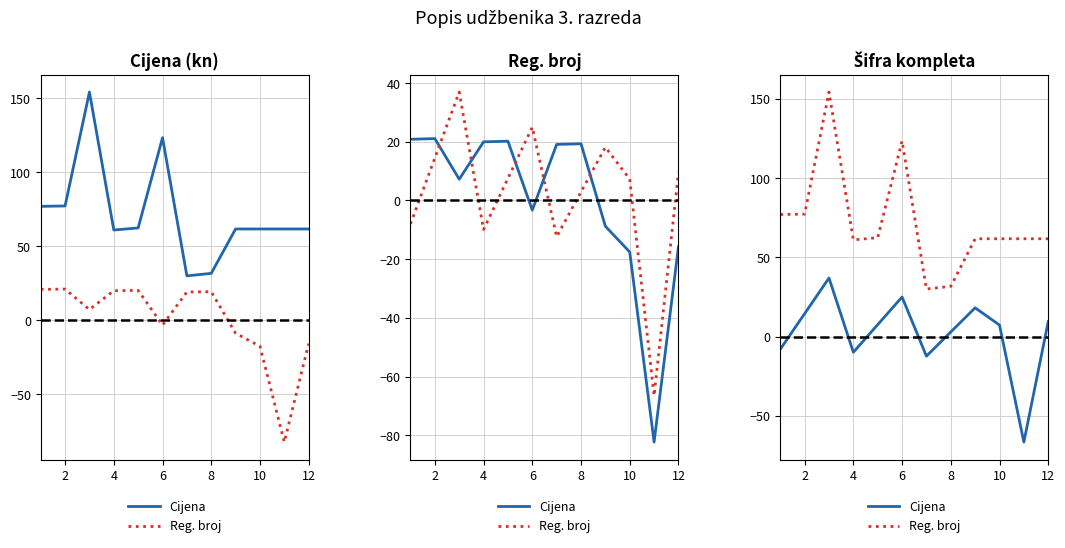

At which label is Cijena closest to -14?

12